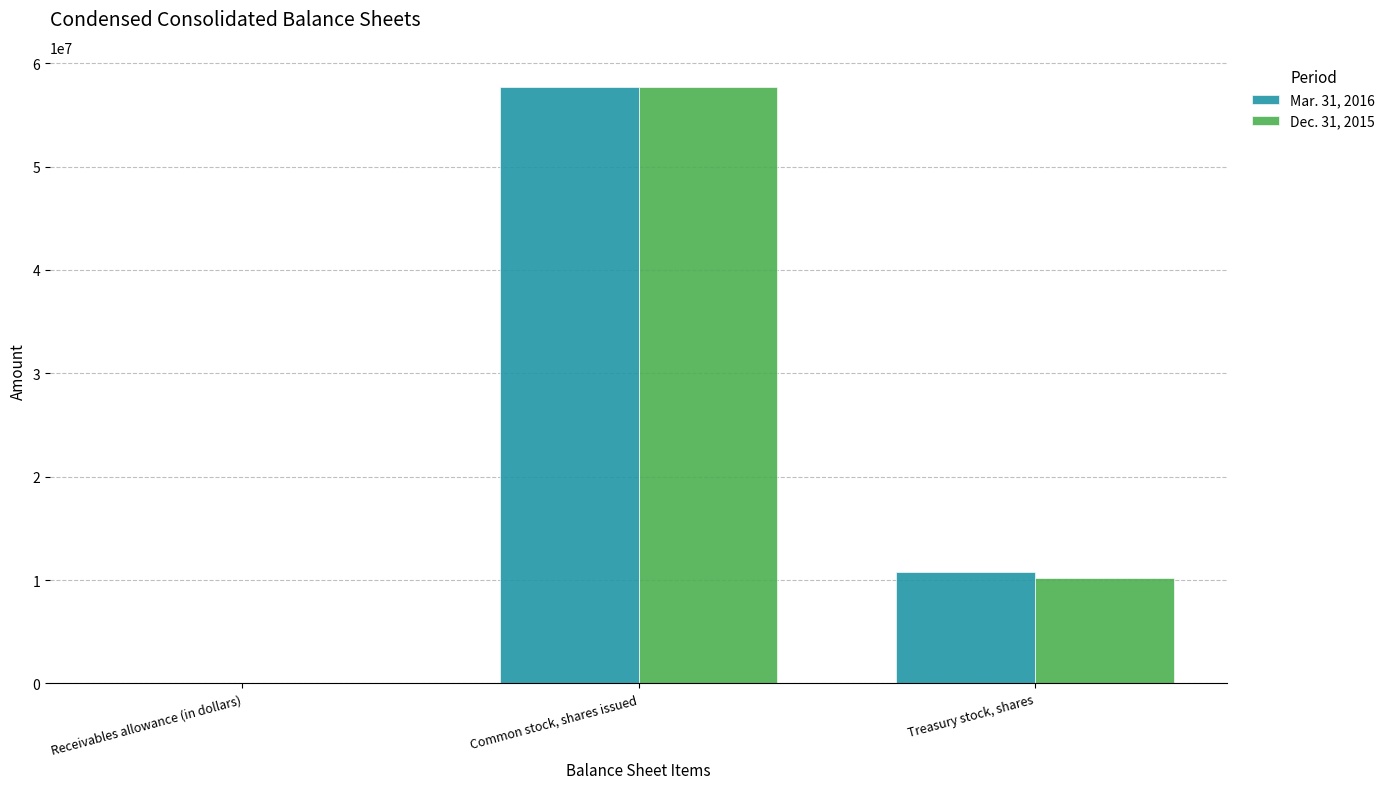

Is the value of Dec. 31, 2015 at Treasury stock, shares greater than the value of Mar. 31, 2016 at Receivables allowance (in dollars)?

Yes